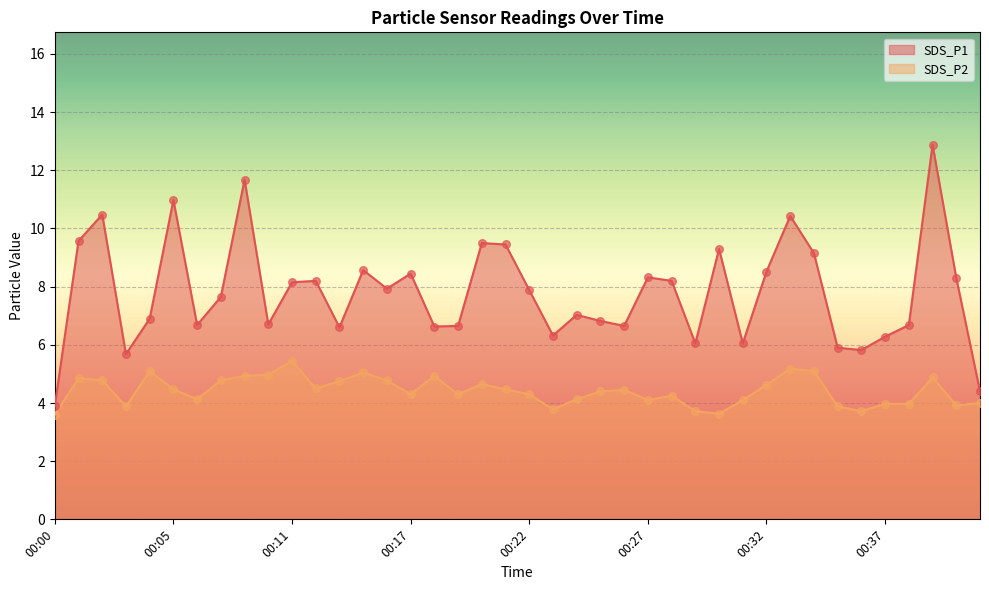

What are all the series names shown in the legend?

SDS_P1, SDS_P2